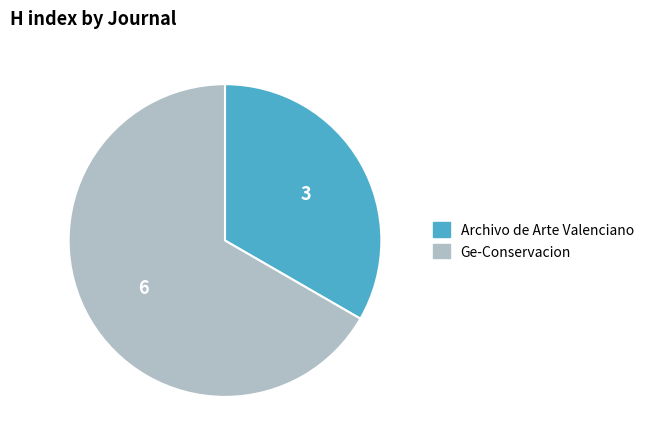

Is the sum of Archivo de Arte Valenciano and Ge-Conservacion greater than half?

Yes